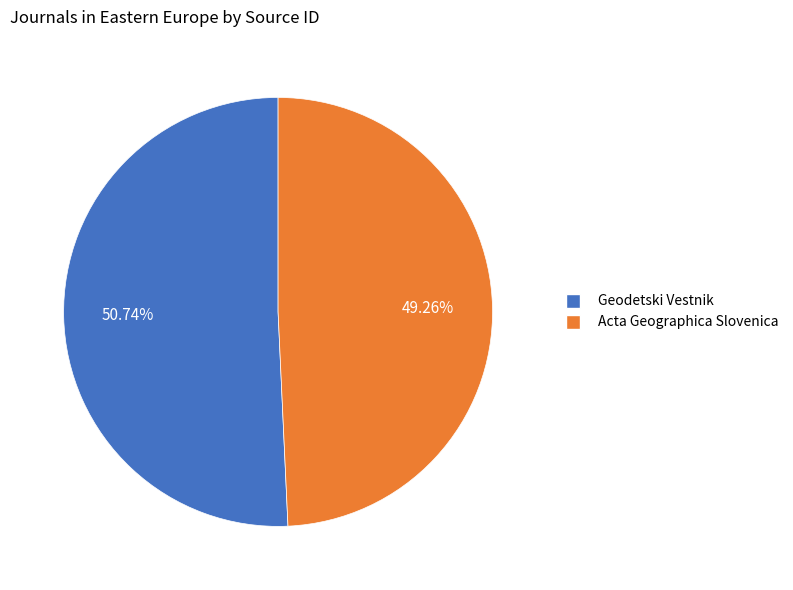

Which has a higher value, Acta Geographica Slovenica or Geodetski Vestnik?

Geodetski Vestnik